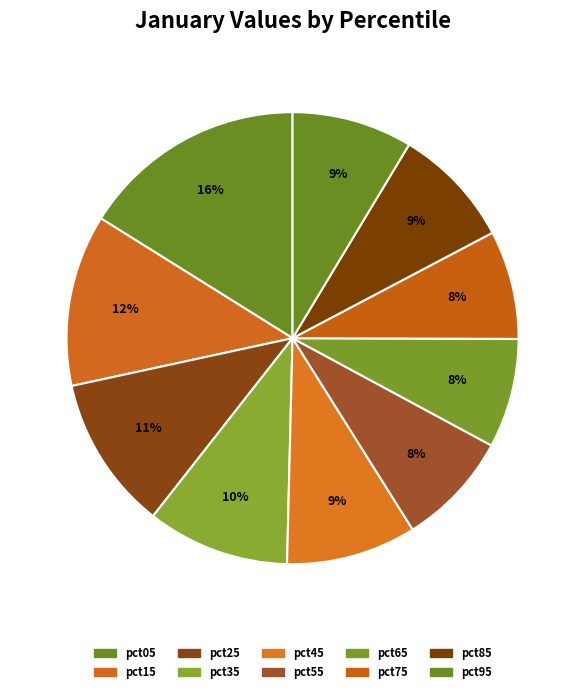

The pct35 slice represents 1% of the pie. True or false?

False